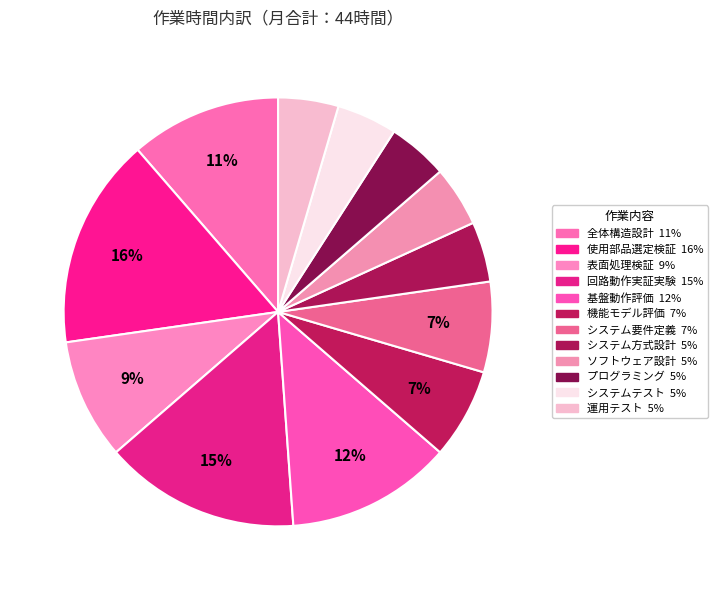

To the nearest percent, what is the difference between the largest and smallest slice percentages?

11%